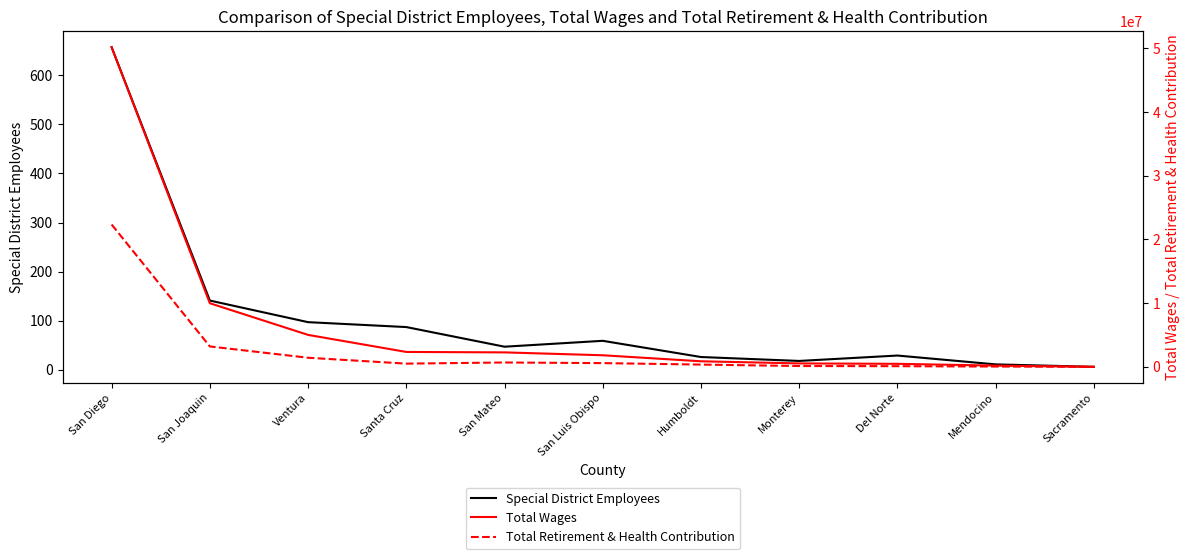

At which category is the sum across all series the highest?

San Diego